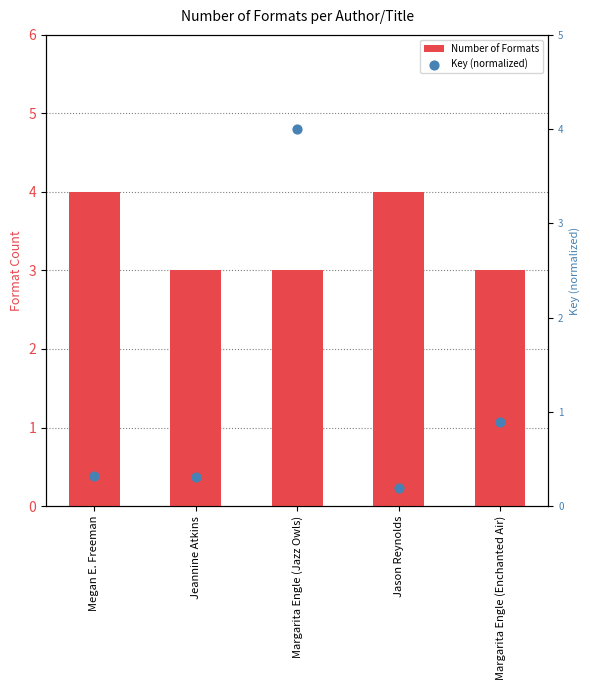

Which series has the widest spread of Y values?

Key (normalized)